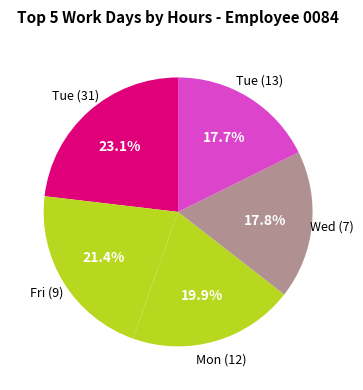

Is there a majority slice in this chart?

No